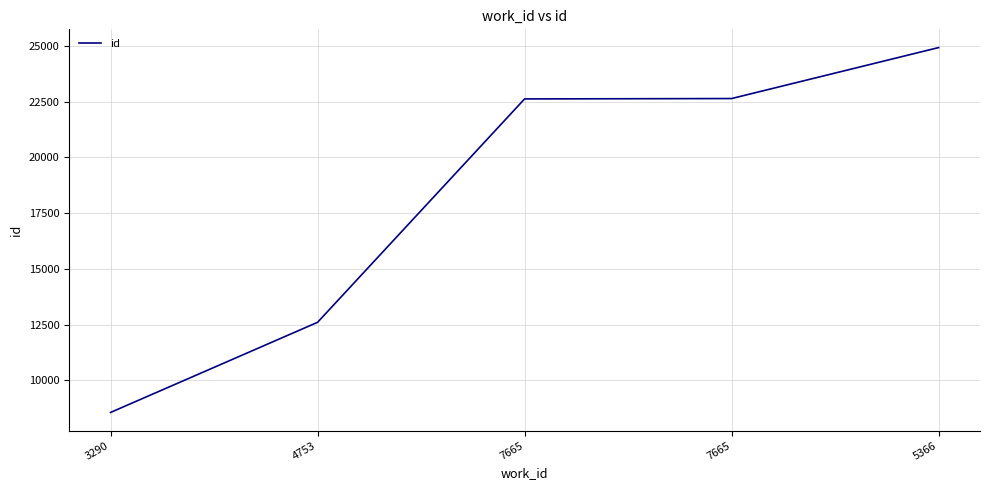

Reading left to right, list all the values displayed in this chart.

8555	12599	22623	22640	24927